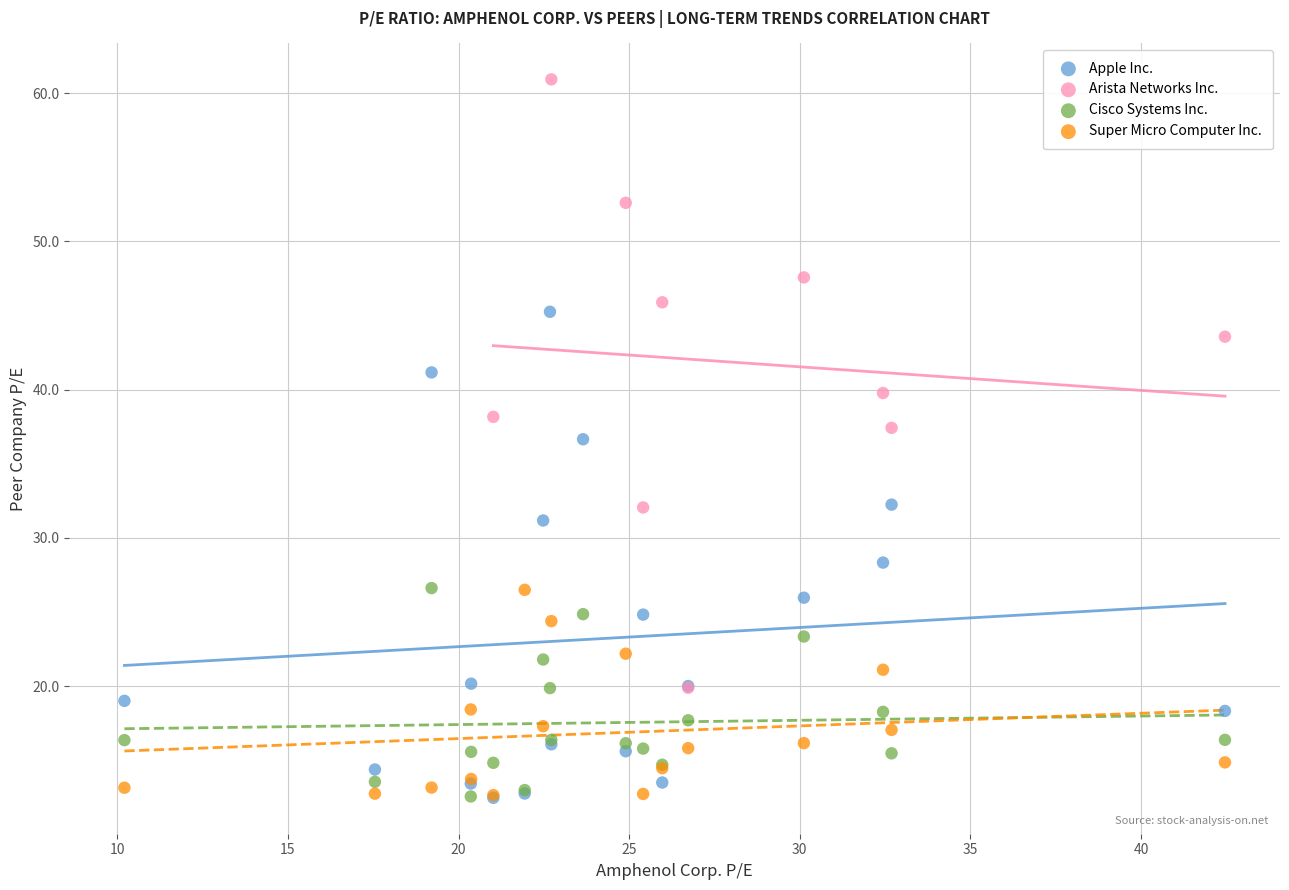

Which series has the largest Y range (max minus min)?

Arista Networks Inc.